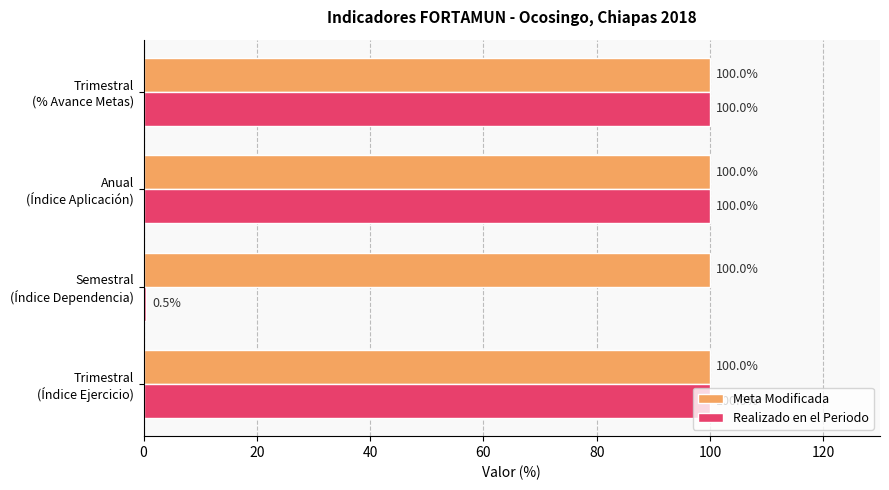

What are all the series names shown in the legend?

Meta Modificada, Realizado en el Periodo